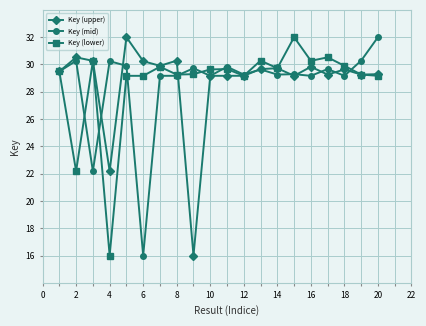

At how many categories does at least one series exceed 24?

20